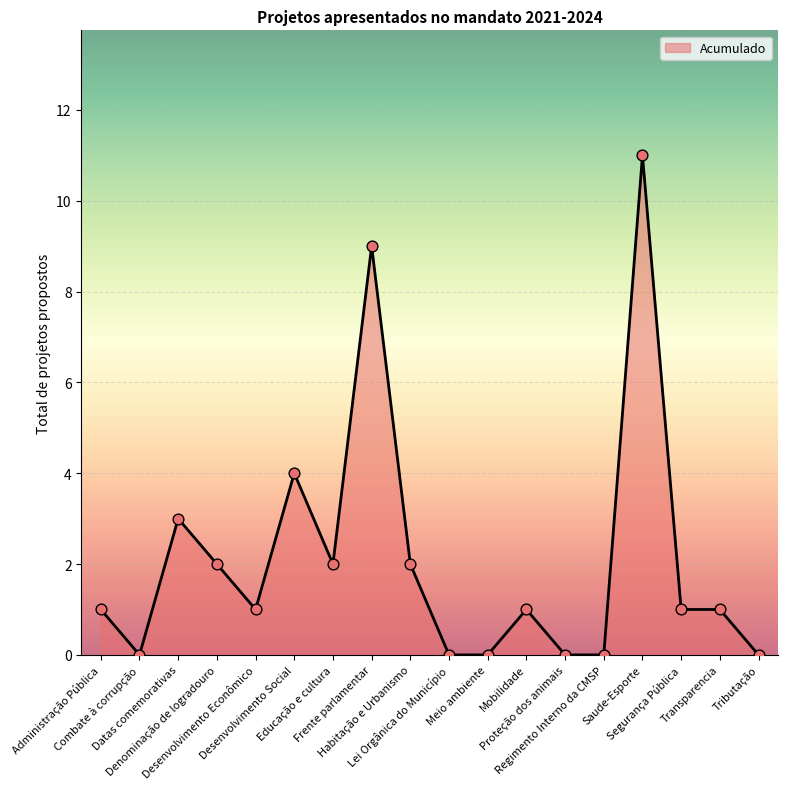

What is the change in value from Datas comemorativas to Desenvolvimento Social?

+1